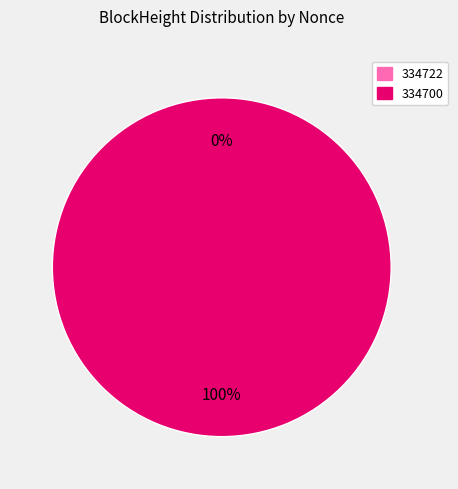

What is the largest slice in the pie chart?

334700